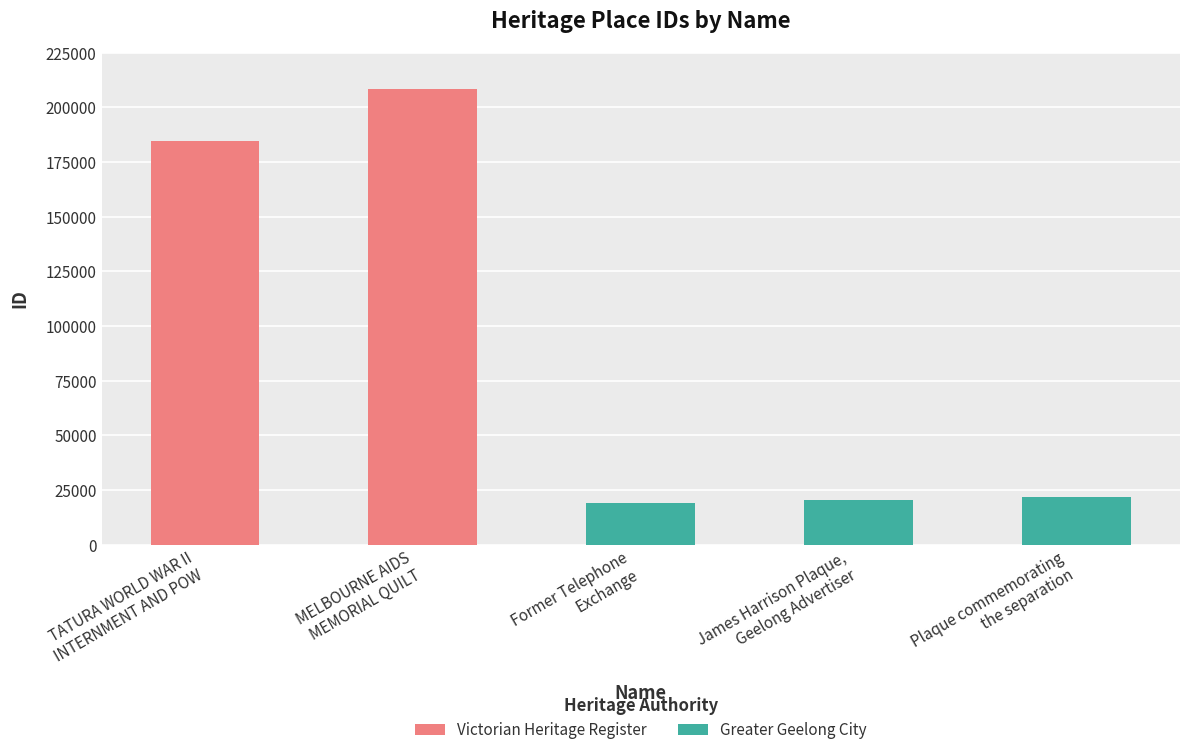

At which label is the value closest to 113604?

TATURA WORLD WAR II
INTERNMENT AND POW